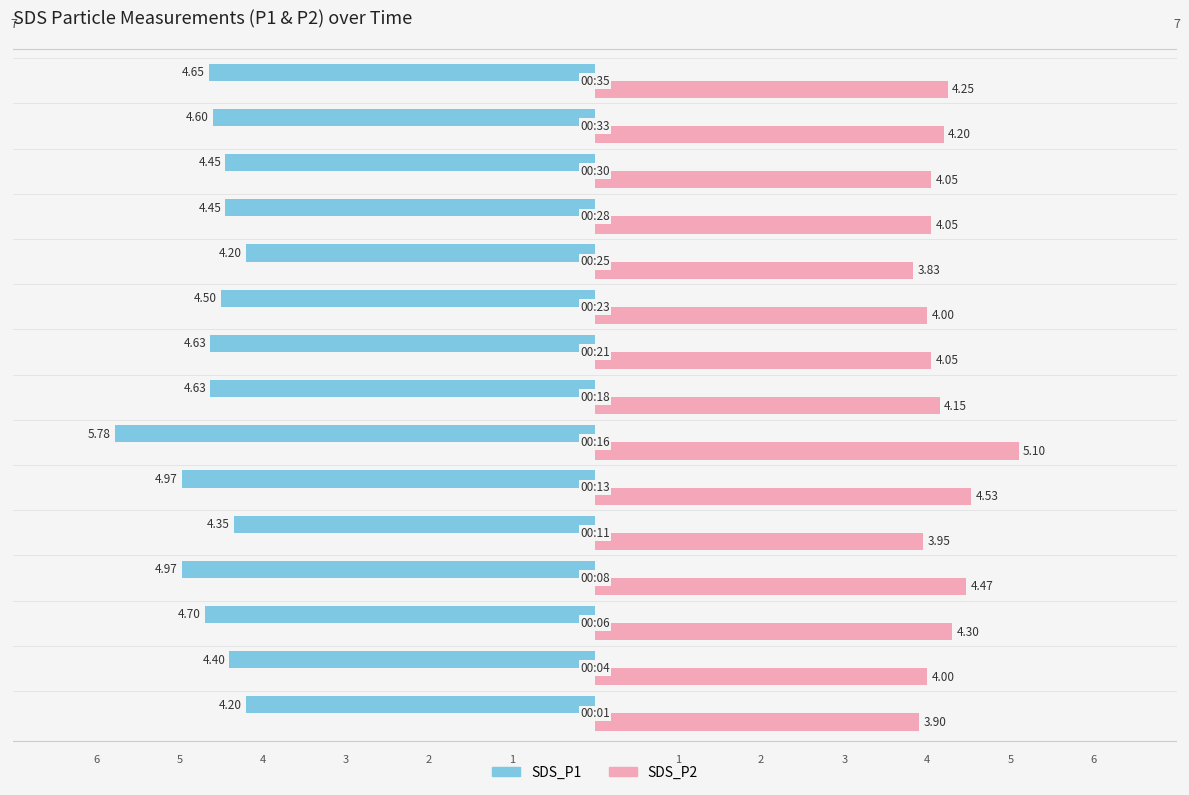

Which series has the largest total across all categories?

SDS_P2